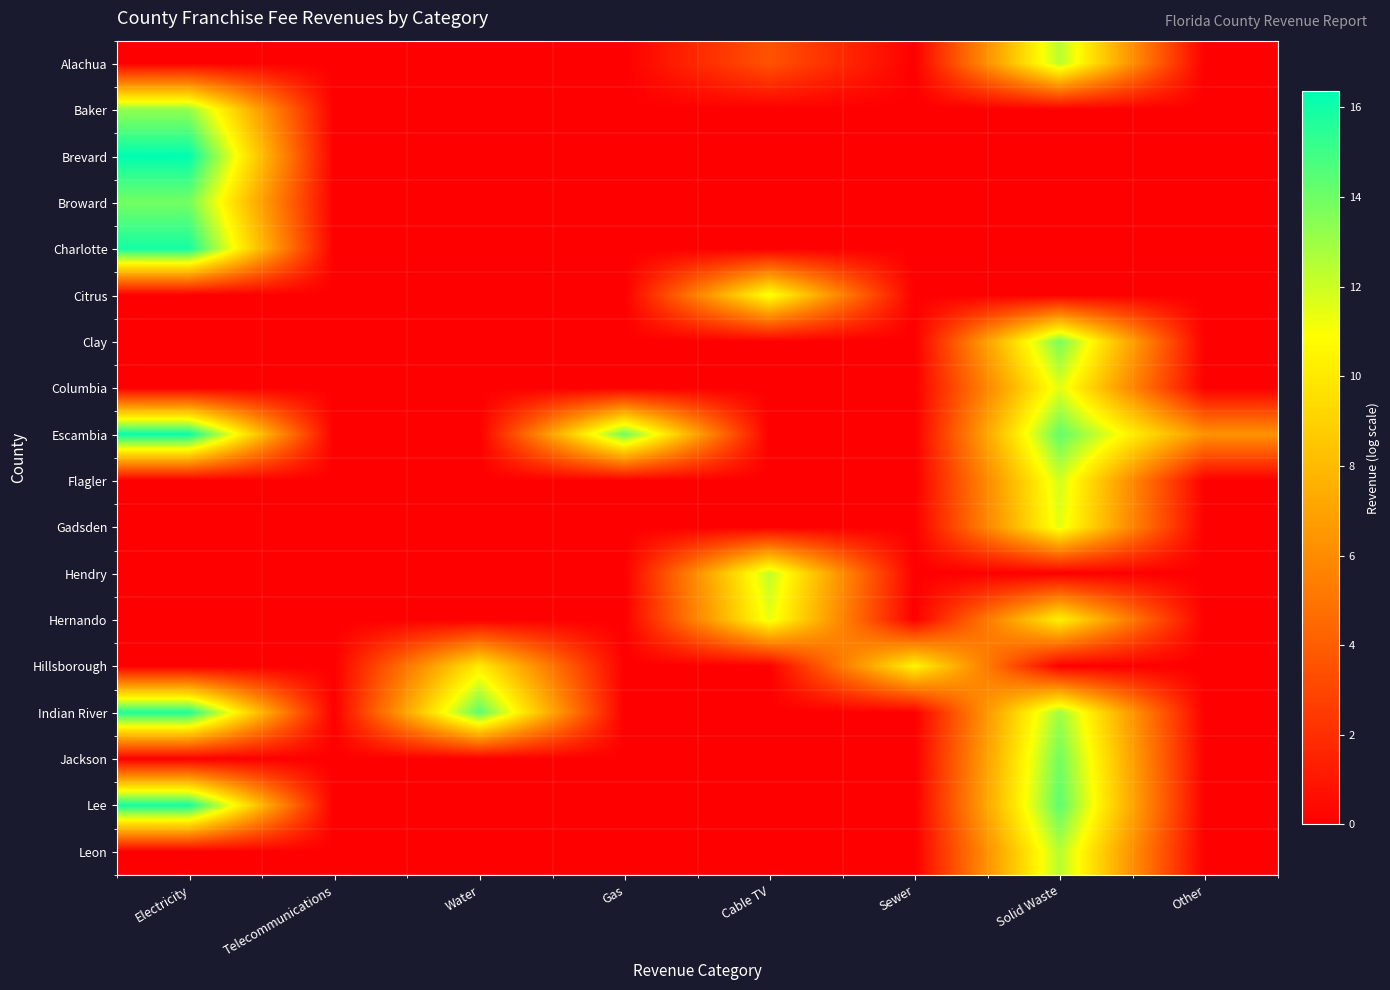

Reading right to left, transcribe all the data shown in this chart.

Alachua: Other=0.0	Solid Waste=12.4	Sewer=0.0	Cable TV=3.5	Gas=0.0	Water=0.0	Telecommunications=0.0	Electricity=0.0
Baker: Other=0.0	Solid Waste=0.0	Sewer=0.0	Cable TV=0.0	Gas=0.0	Water=0.0	Telecommunications=0.0	Electricity=13.2
Brevard: Other=0.0	Solid Waste=0.0	Sewer=0.0	Cable TV=0.0	Gas=0.0	Water=0.0	Telecommunications=0.0	Electricity=16.4
Broward: Other=0.0	Solid Waste=0.0	Sewer=0.0	Cable TV=0.0	Gas=0.0	Water=0.0	Telecommunications=0.0	Electricity=13.9
Charlotte: Other=0.0	Solid Waste=0.0	Sewer=0.0	Cable TV=0.0	Gas=0.0	Water=0.0	Telecommunications=0.0	Electricity=15.9
Citrus: Other=0.0	Solid Waste=0.0	Sewer=0.0	Cable TV=11.2	Gas=0.0	Water=0.0	Telecommunications=0.0	Electricity=0.0
Clay: Other=0.0	Solid Waste=13.8	Sewer=0.0	Cable TV=0.0	Gas=0.0	Water=0.0	Telecommunications=0.0	Electricity=0.0
Columbia: Other=0.0	Solid Waste=11.5	Sewer=0.0	Cable TV=0.0	Gas=0.0	Water=0.0	Telecommunications=0.0	Electricity=0.0
Escambia: Other=6.3	Solid Waste=14.2	Sewer=0.0	Cable TV=0.0	Gas=14.0	Water=0.0	Telecommunications=0.0	Electricity=16.2
Flagler: Other=0.0	Solid Waste=11.9	Sewer=0.0	Cable TV=0.0	Gas=0.0	Water=0.0	Telecommunications=0.0	Electricity=0.0
Gadsden: Other=0.0	Solid Waste=11.5	Sewer=0.0	Cable TV=0.0	Gas=0.0	Water=0.0	Telecommunications=0.0	Electricity=0.0
Hendry: Other=0.0	Solid Waste=0.0	Sewer=0.0	Cable TV=12.2	Gas=0.0	Water=0.0	Telecommunications=0.0	Electricity=0.0
Hernando: Other=0.0	Solid Waste=10.4	Sewer=0.0	Cable TV=11.4	Gas=0.0	Water=0.0	Telecommunications=0.0	Electricity=0.0
Hillsborough: Other=0.0	Solid Waste=0.0	Sewer=10.5	Cable TV=0.0	Gas=0.0	Water=10.1	Telecommunications=0.0	Electricity=0.0
Indian River: Other=0.0	Solid Waste=13.0	Sewer=0.0	Cable TV=0.0	Gas=0.0	Water=14.4	Telecommunications=0.0	Electricity=15.7
Jackson: Other=0.0	Solid Waste=13.9	Sewer=0.0	Cable TV=0.0	Gas=0.0	Water=0.0	Telecommunications=0.0	Electricity=0.0
Lee: Other=0.0	Solid Waste=14.3	Sewer=0.0	Cable TV=0.0	Gas=0.0	Water=0.0	Telecommunications=0.0	Electricity=15.9
Leon: Other=0.0	Solid Waste=12.5	Sewer=0.0	Cable TV=0.0	Gas=0.0	Water=0.0	Telecommunications=0.0	Electricity=0.0